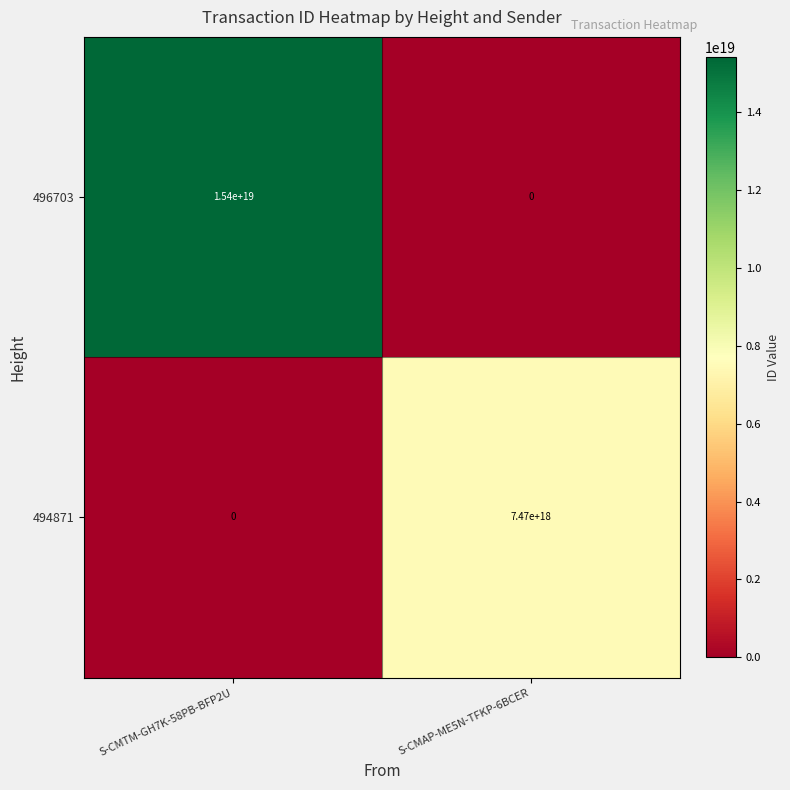

Which series has the largest total across all categories?

496703